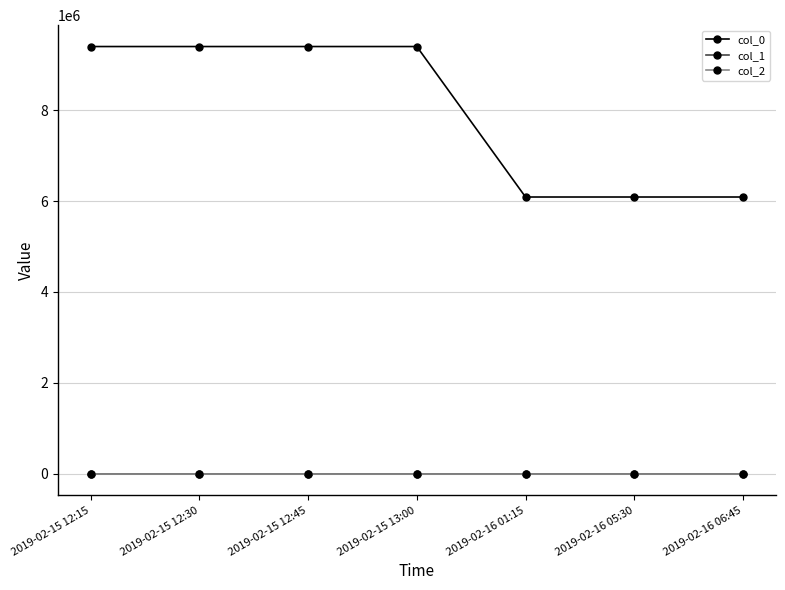

True or false: col_0 and col_1 cross at least once.

False